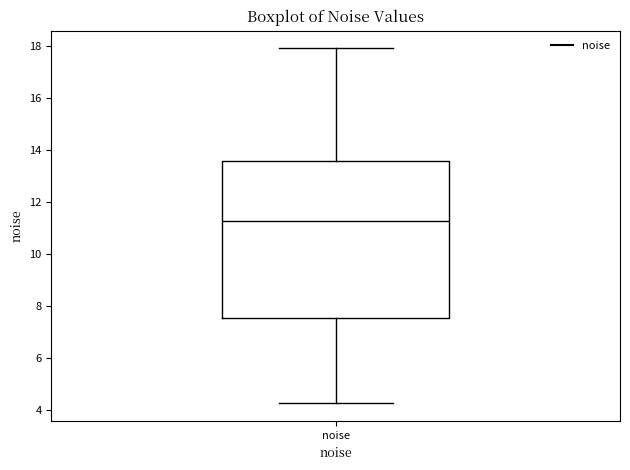

Transcribe this box plot: give where the median line is, the range the box spans, and where the two whiskers end, as read against the y-axis. The values are not printed on the chart, so give them approximately, as read against the axis.

median 11.2, box 7.6 to 13.6, whiskers 4.2 to 18.0